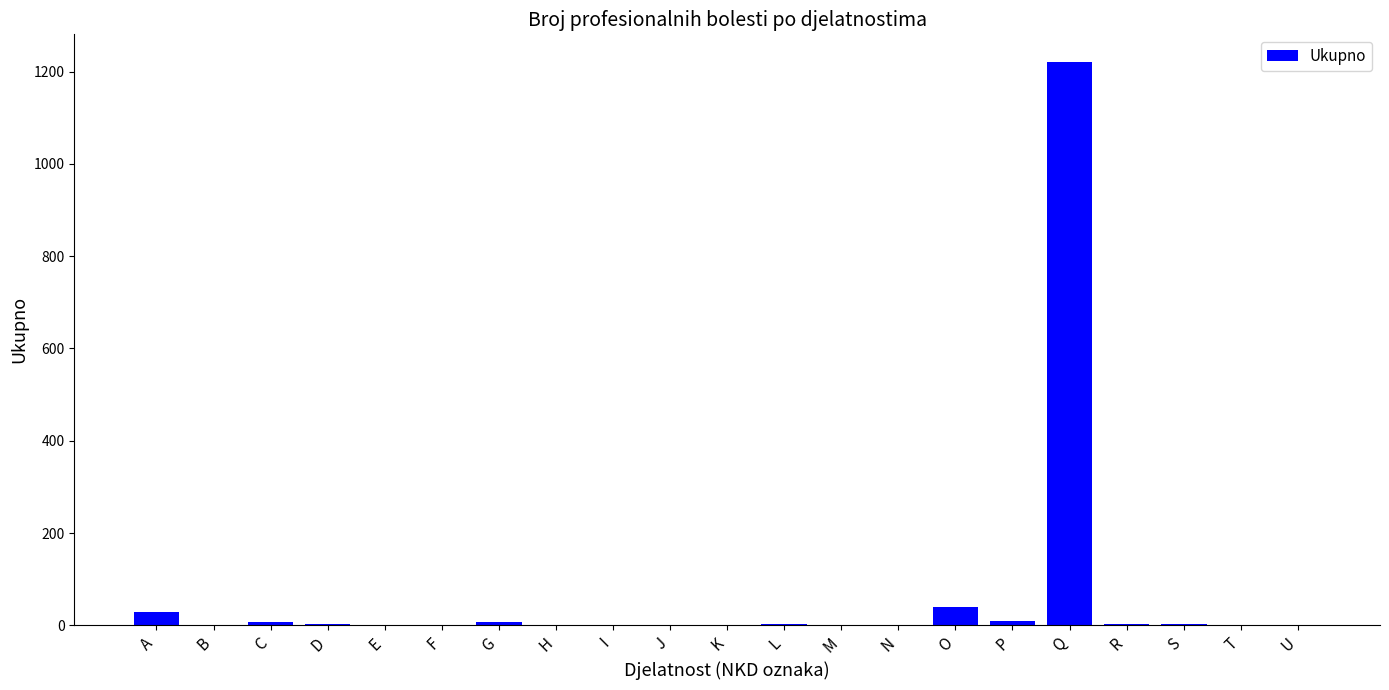

The value at F is 0. True or false?

True